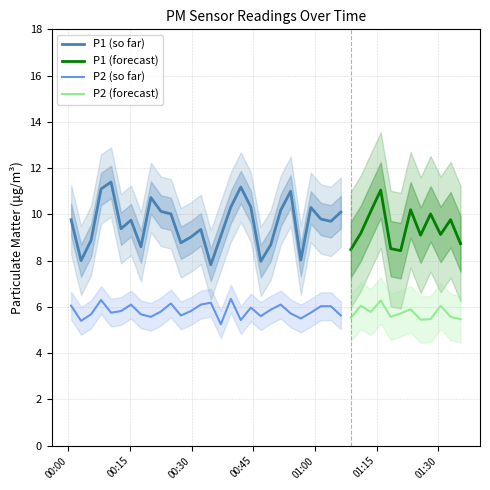

What is the difference between the maximum and minimum values in the P2 series?

1.1